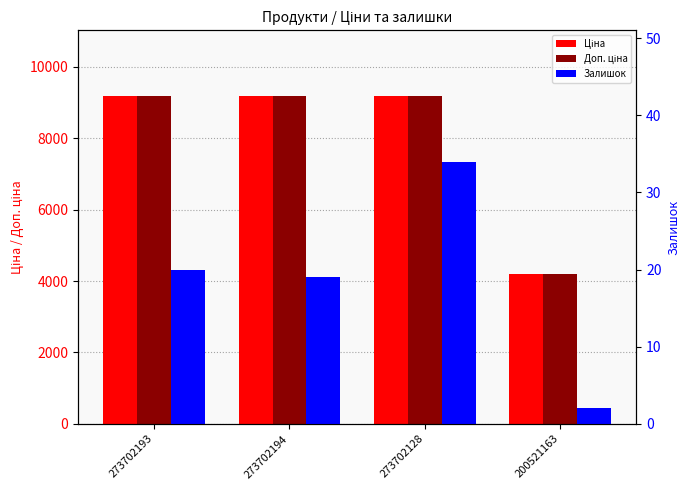

Between 273702193 and 273702194, which series saw the biggest shift?

Залишок